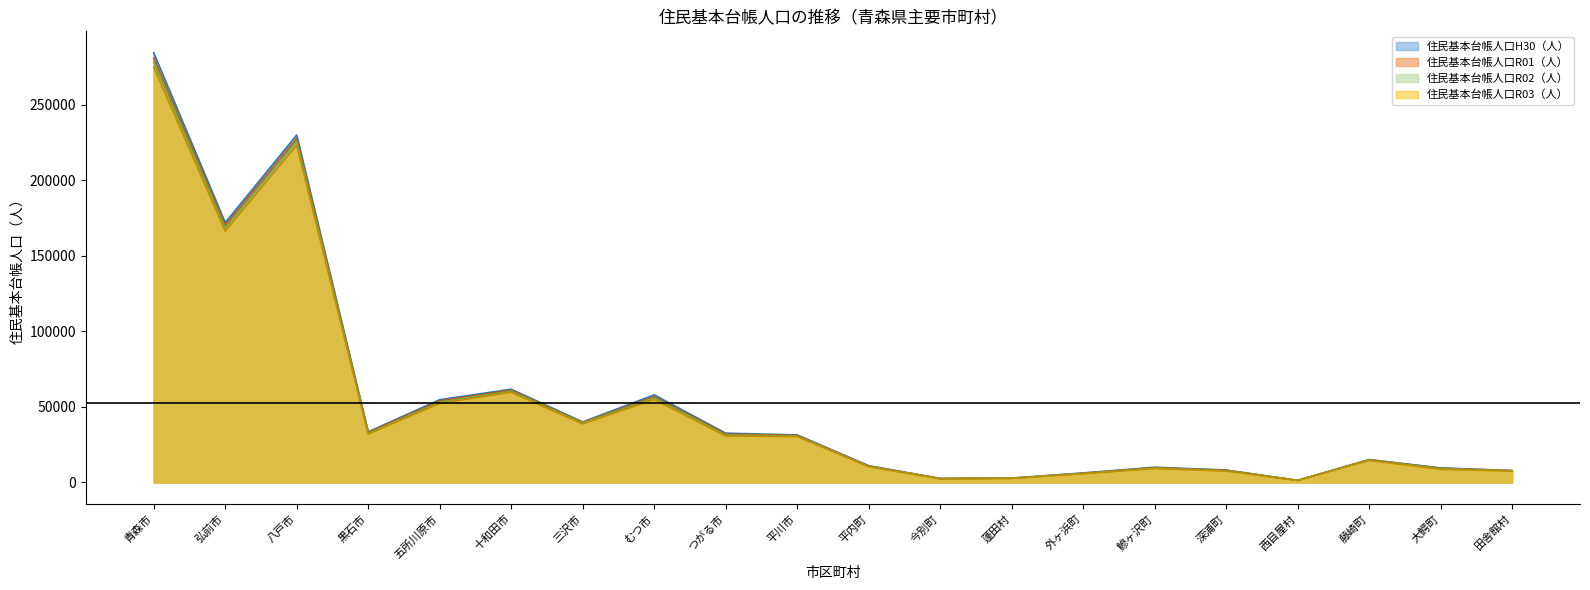

At which category does the chart reach its peak across all series?

青森市